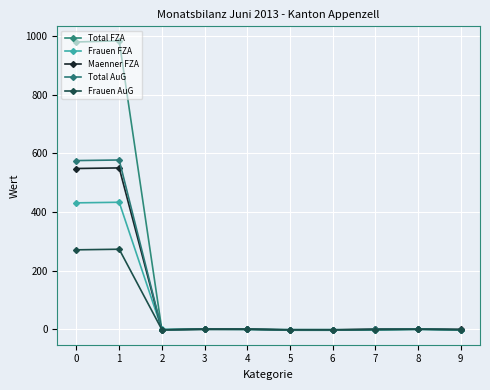

True or false: Frauen AuG and Frauen FZA cross at least once.

False